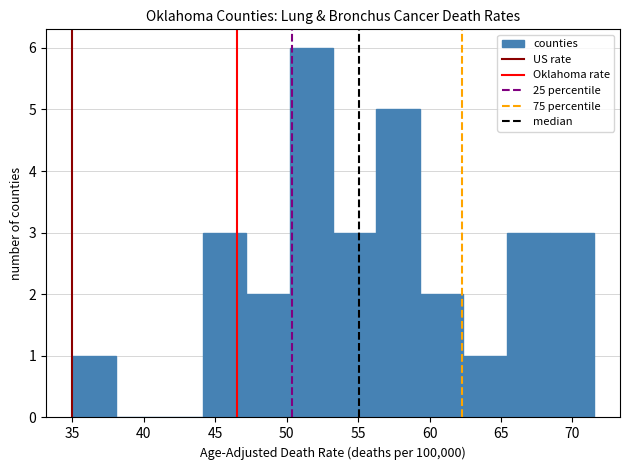

Reading left to right, transcribe this chart: for each bar, give the range it covers on the x-axis and its height. Neither the bar edges nor the heights are printed on the chart, so give them approximately, as read against the axes.

35.0 to 38.0: 1
38.0 to 41.0: 0
41.0 to 44.0: 0
44.0 to 47.0: 3
47.0 to 50.0: 2
50.0 to 53.5: 6
53.5 to 56.5: 3
56.5 to 59.5: 5
59.5 to 62.5: 2
62.5 to 65.5: 1
65.5 to 68.5: 3
68.5 to 71.5: 3